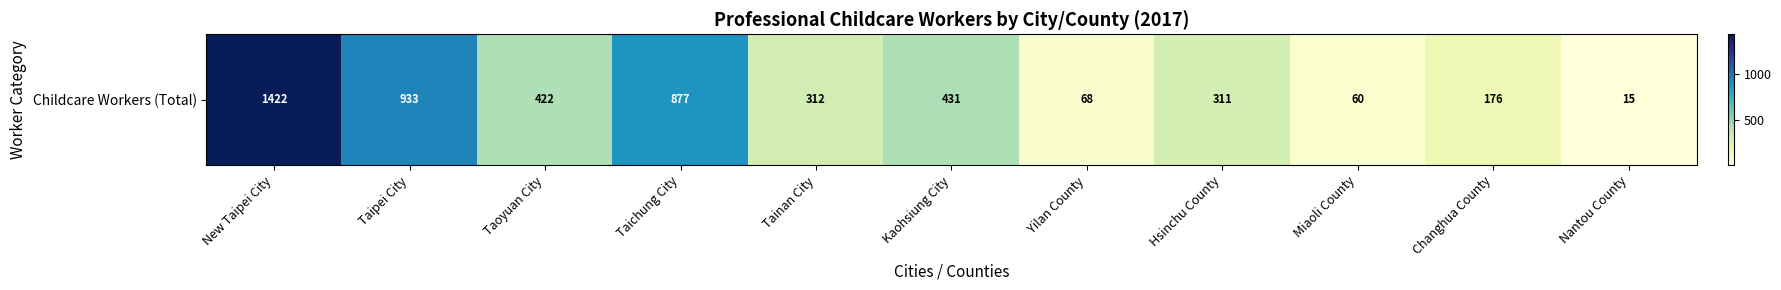

Reading left to right, transcribe all the data shown in this chart.

1422	933	422	877	312	431	68	311	60	176	15